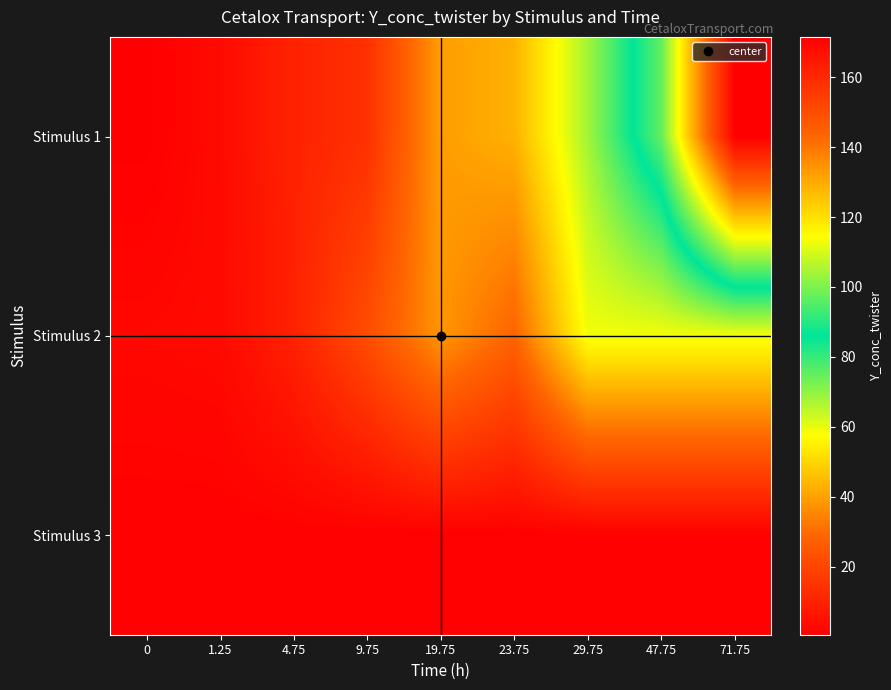

Which has a higher value, 29.75 or 0?

29.75